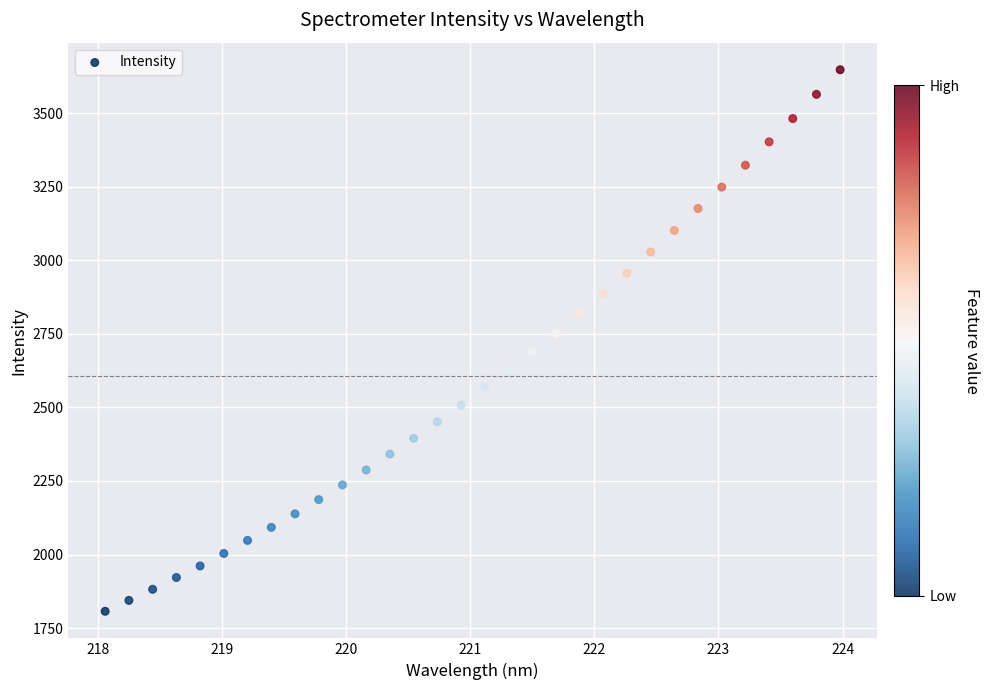

What is the range of Y values (max minus min)?

1841.4